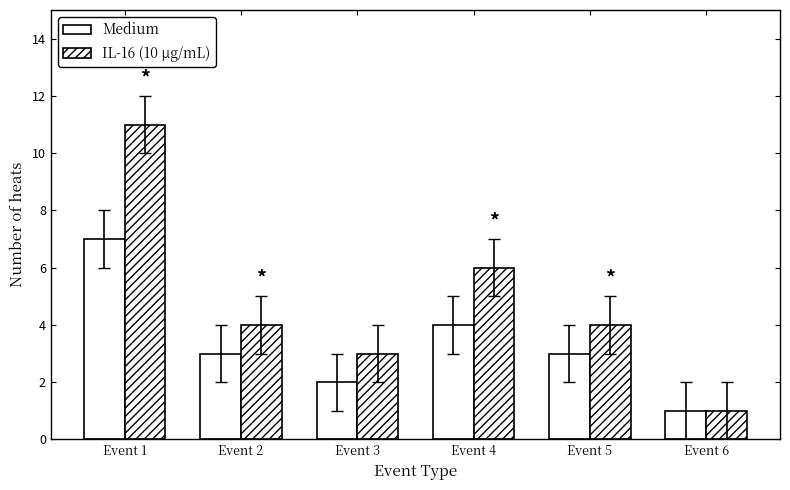

At which label does IL-16 (10 µg/mL) first exceed 4?

Event 1